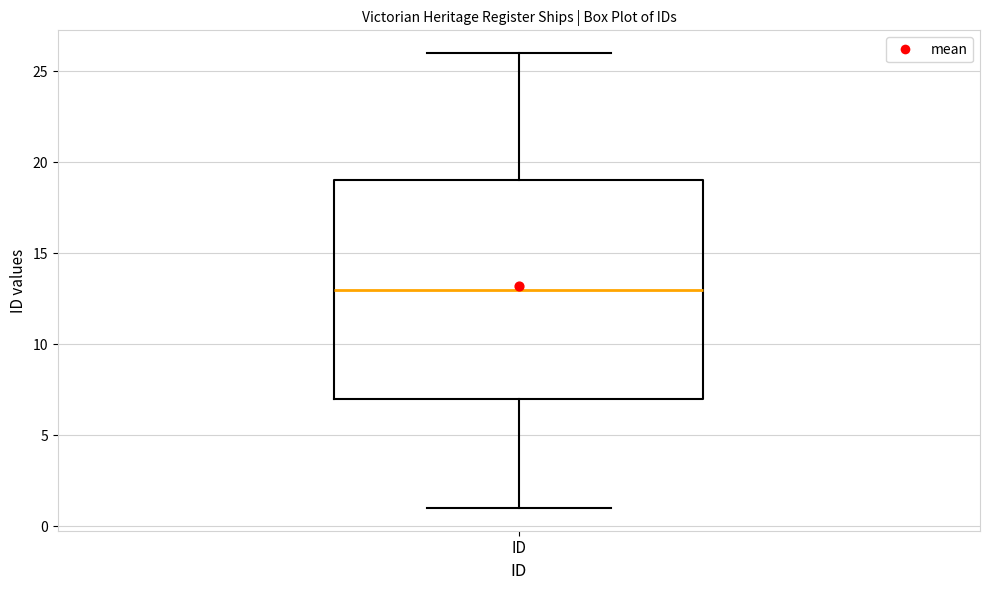

Read this box plot against the y-axis: the position of the median line, the range covered by the box, and the ends of both whiskers. The values are not printed on the chart, so give them approximately, as read against the axis.

median 13, box 7 to 19, whiskers 1 to 26